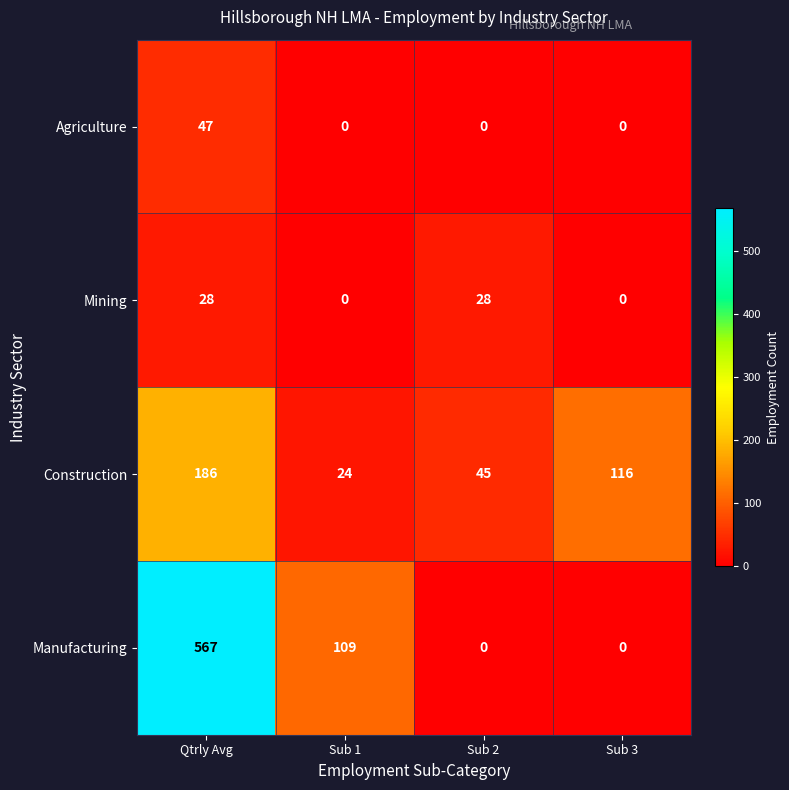

Count the number of categories in the chart.

4